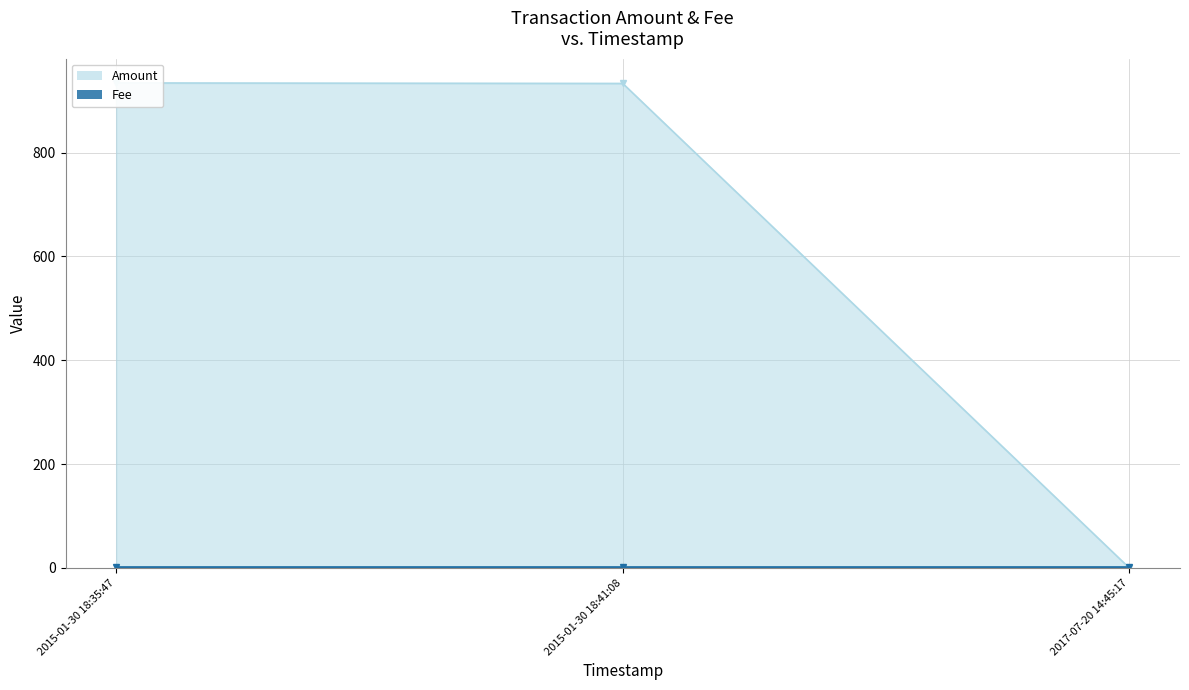

What is the difference between the second highest and minimum values in the Amount series?

933